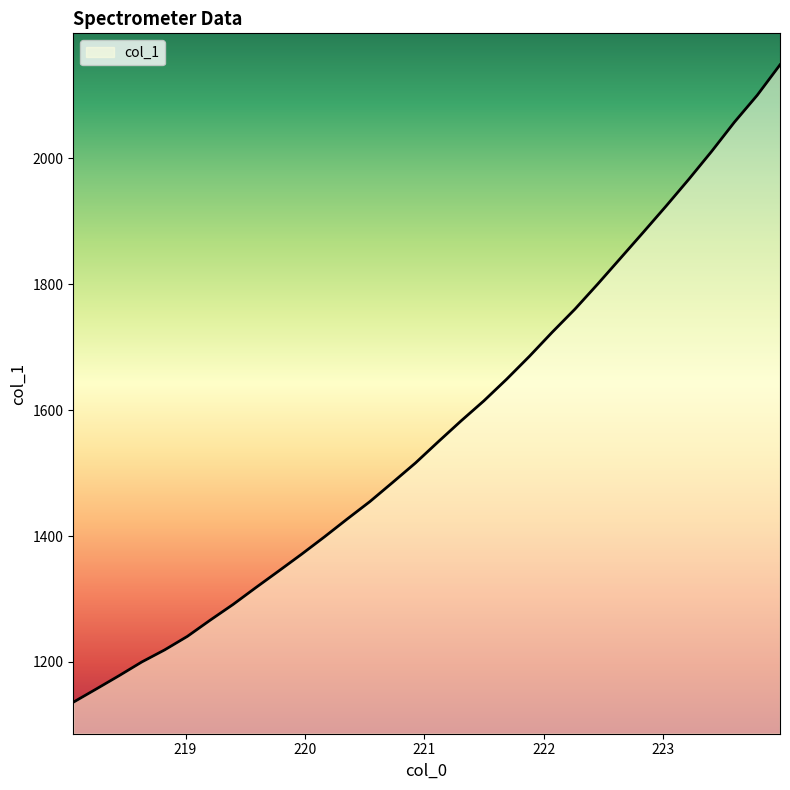

What is the maximum value shown in the chart?

2148.6